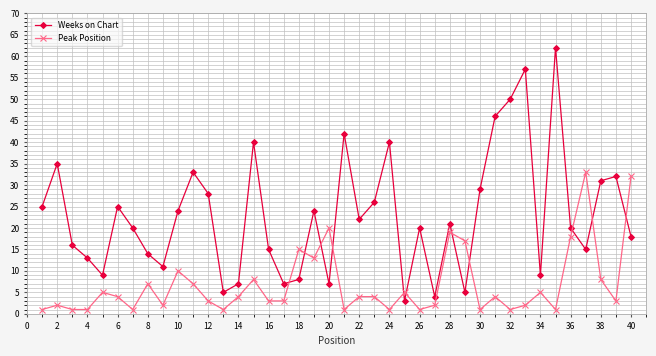

How many values in the Weeks on Chart series are below 21?

20